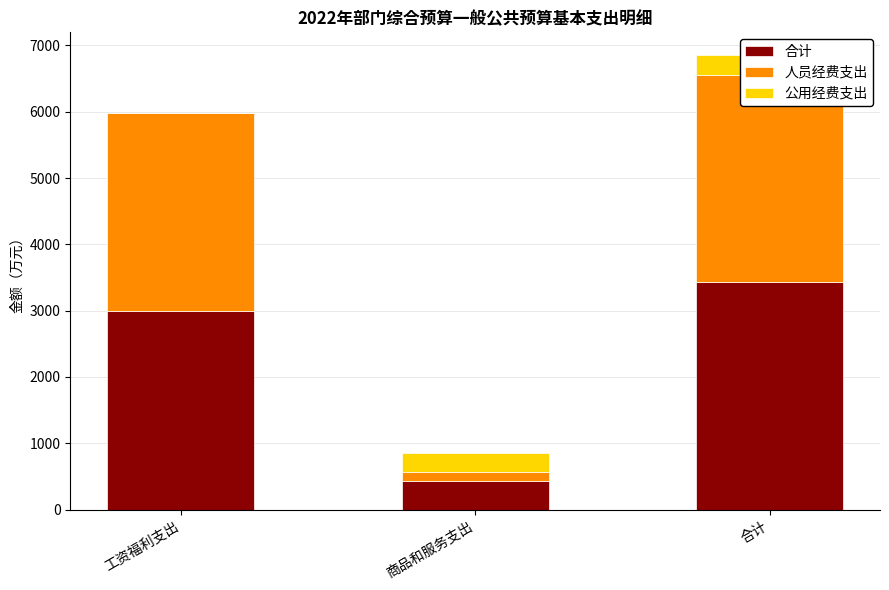

Count the number of categories in the chart.

3